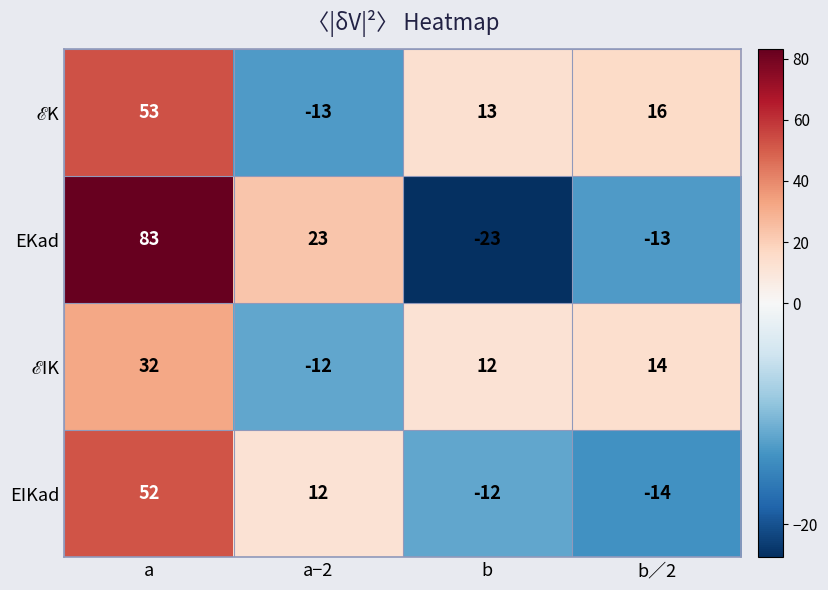

The value of EKad at b is -23. True or false?

True